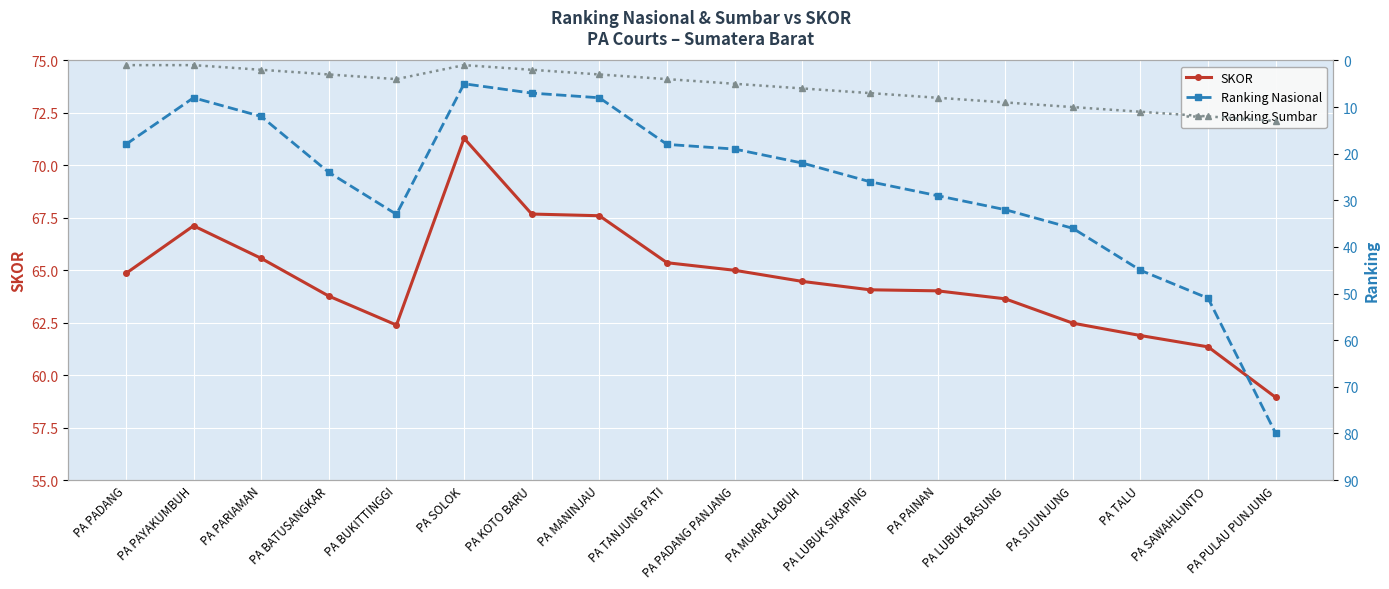

How many data points in SKOR are above 64?

11